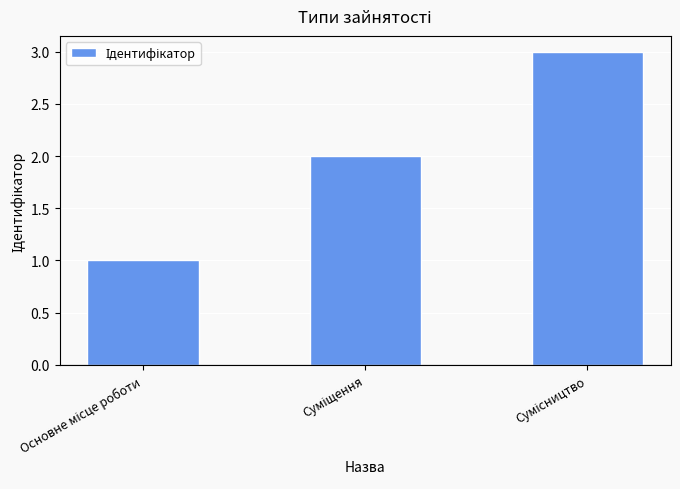

What is the sum of all values?

6